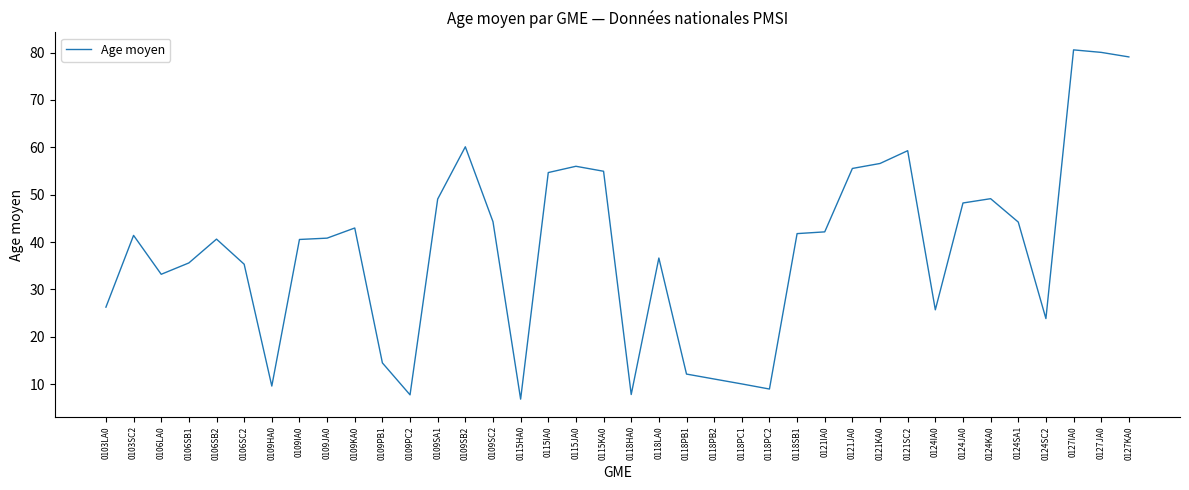

What is the difference between the maximum and minimum values?

73.7